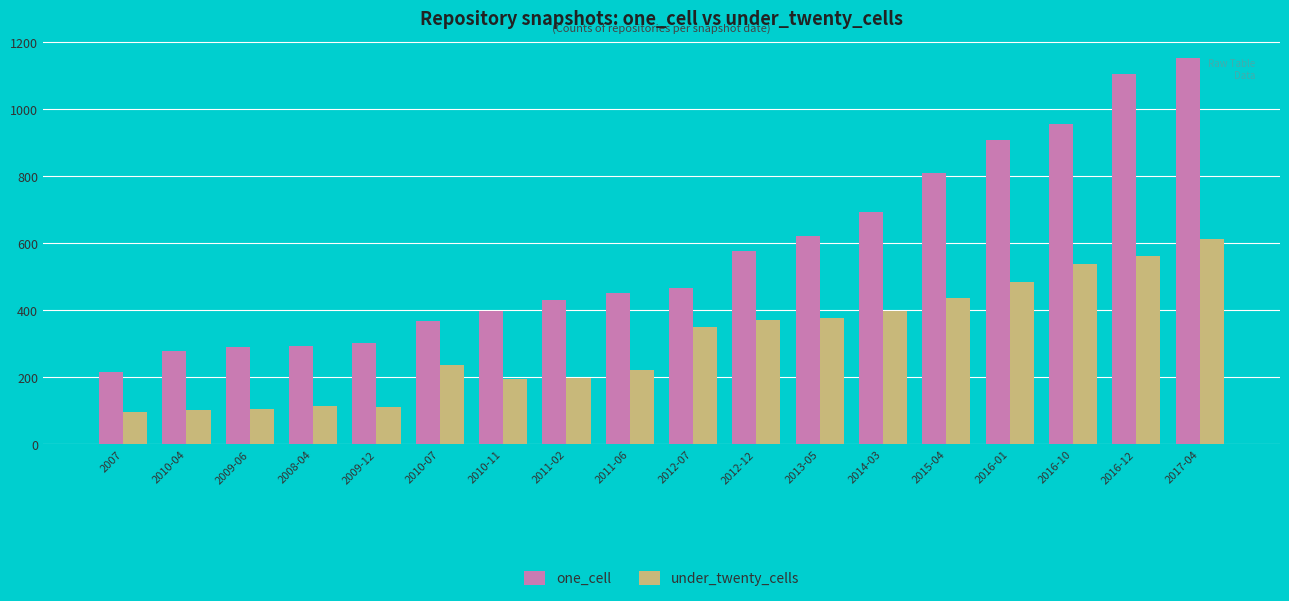

The one_cell series shows 342 at 2012-12. True or false?

False